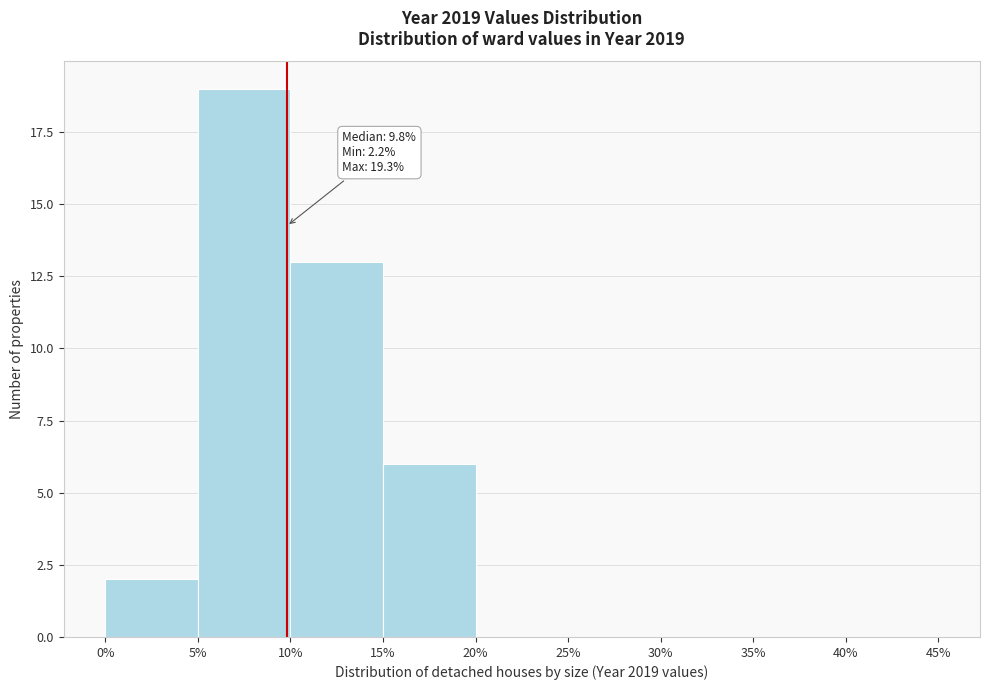

Over which range of the x-axis is the bar tallest?

5% to 10%